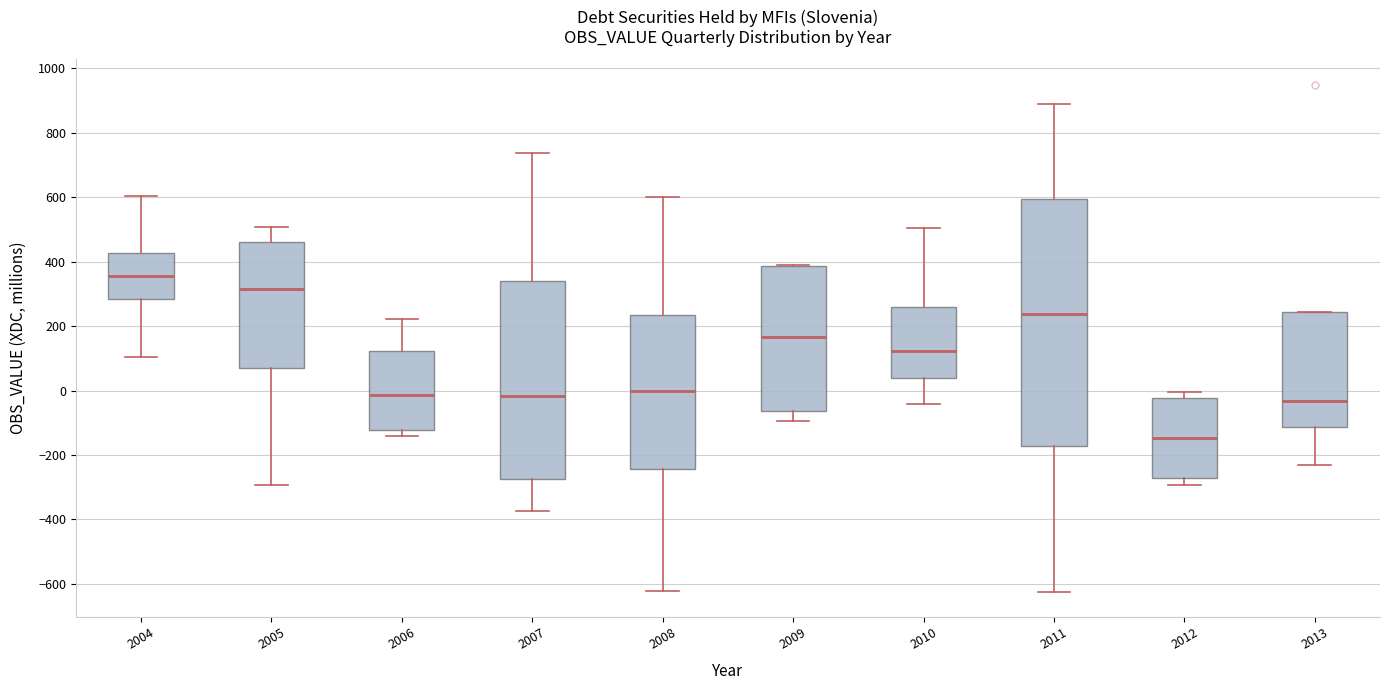

Reading left to right, read every box against the y-axis: the position of its median line, the range the box covers, and the ends of its whiskers. The values are not printed on the chart, so give them approximately, as read against the axis.

2004: median 360, box 280 to 420, whiskers 100 to 600
2005: median 320, box 60 to 460, whiskers -300 to 500
2006: median -20, box -120 to 120, whiskers -140 to 220
2007: median -20, box -280 to 340, whiskers -380 to 740
2008: median 0, box -240 to 240, whiskers -620 to 600
2009: median 160, box -60 to 380, whiskers -100 to 380
2010: median 120, box 40 to 260, whiskers -40 to 500
2011: median 240, box -180 to 600, whiskers -620 to 880
2012: median -140, box -280 to -20, whiskers -300 to 0
2013: median -40, box -120 to 240, whiskers -240 to 240